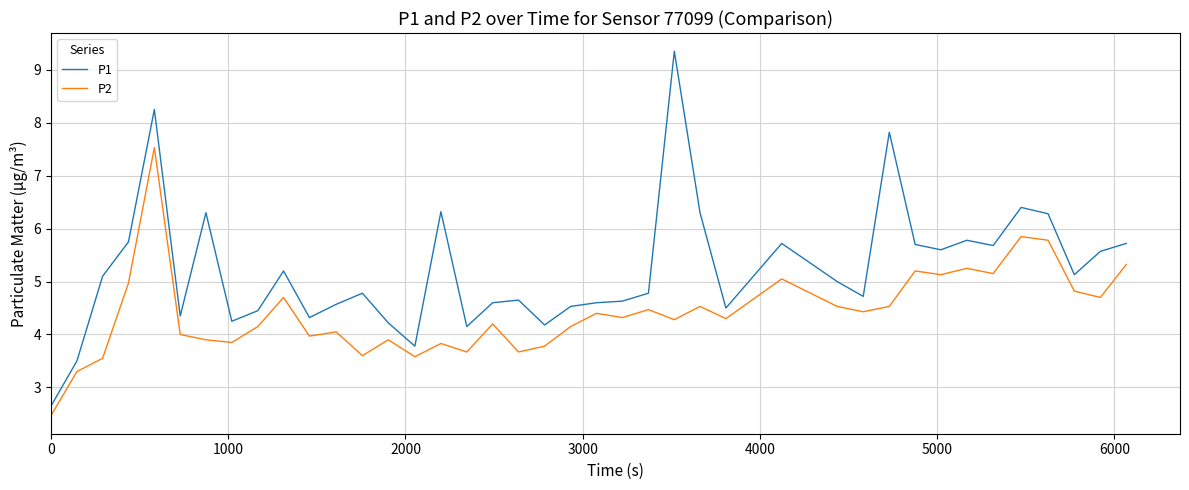

What is the highest value of the P2 series?

7.5